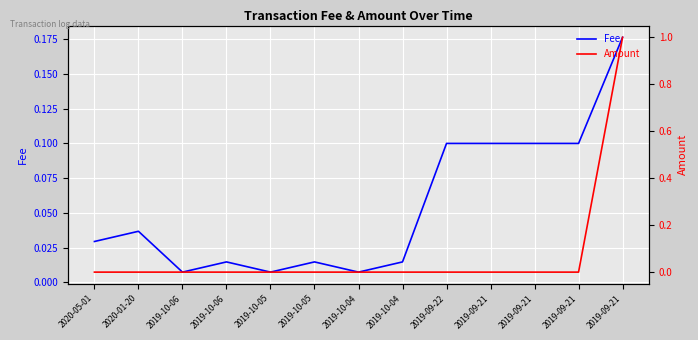

Rank the categories by Fee value from highest to lowest.

2019-09-21, 2019-09-22, 2019-09-21, 2019-09-21, 2019-09-21, 2020-01-20, 2020-05-01, 2019-10-06, 2019-10-05, 2019-10-04, 2019-10-06, 2019-10-05, 2019-10-04